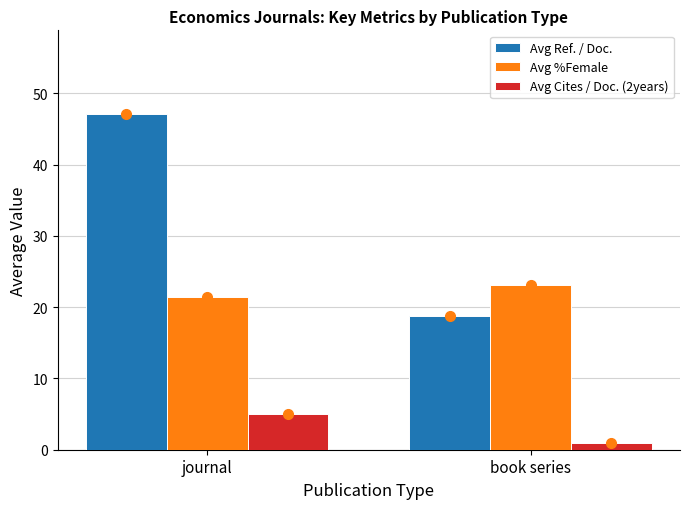

Which category has the lowest value in the Avg Ref. / Doc. series?

book series